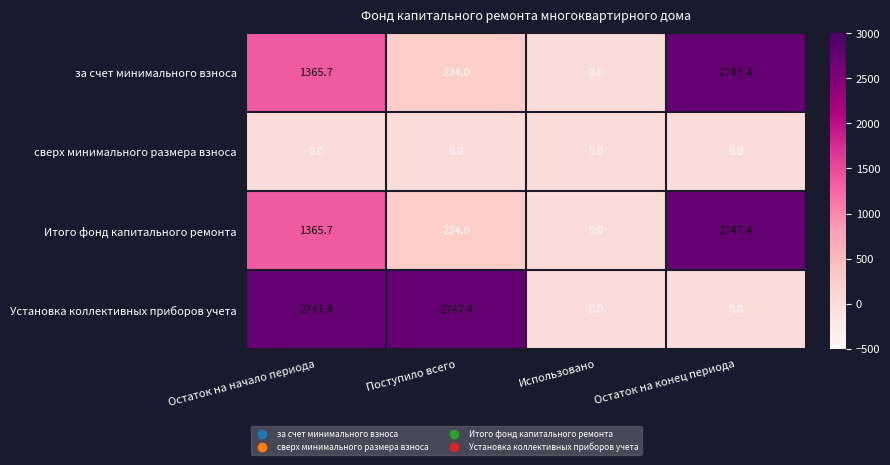

Rank the categories by за счет минимального взноса value from highest to lowest.

Остаток на конец периода, Остаток на начало периода, Поступило всего, Использовано